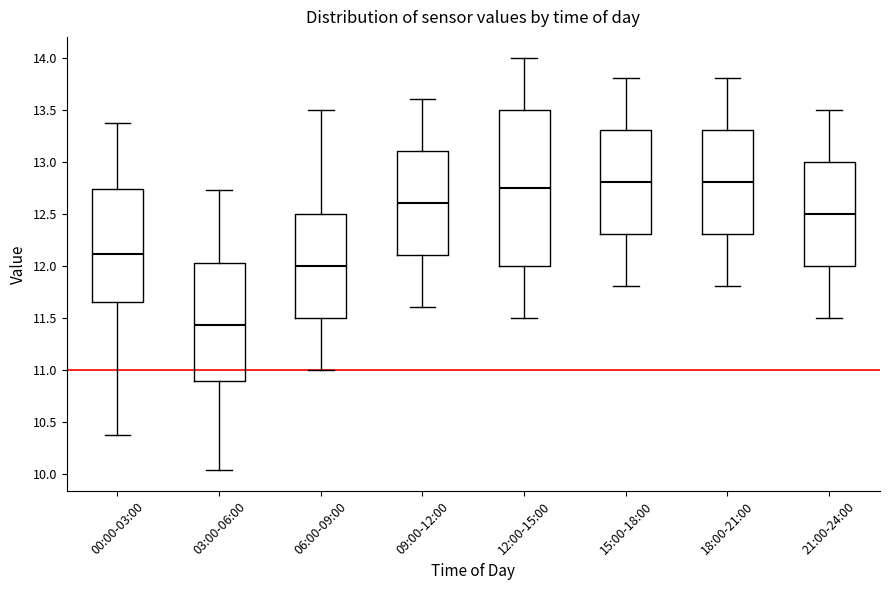

Reading left to right, read every box against the y-axis: the position of its median line, the range the box covers, and the ends of its whiskers. The values are not printed on the chart, so give them approximately, as read against the axis.

00:00-03:00: median 12.10, box 11.65 to 12.75, whiskers 10.35 to 13.35
03:00-06:00: median 11.45, box 10.90 to 12.05, whiskers 10.05 to 12.75
06:00-09:00: median 12.00, box 11.50 to 12.50, whiskers 11.00 to 13.50
09:00-12:00: median 12.60, box 12.10 to 13.10, whiskers 11.60 to 13.60
12:00-15:00: median 12.75, box 12.00 to 13.50, whiskers 11.50 to 14.00
15:00-18:00: median 12.80, box 12.30 to 13.30, whiskers 11.80 to 13.80
18:00-21:00: median 12.80, box 12.30 to 13.30, whiskers 11.80 to 13.80
21:00-24:00: median 12.50, box 12.00 to 13.00, whiskers 11.50 to 13.50